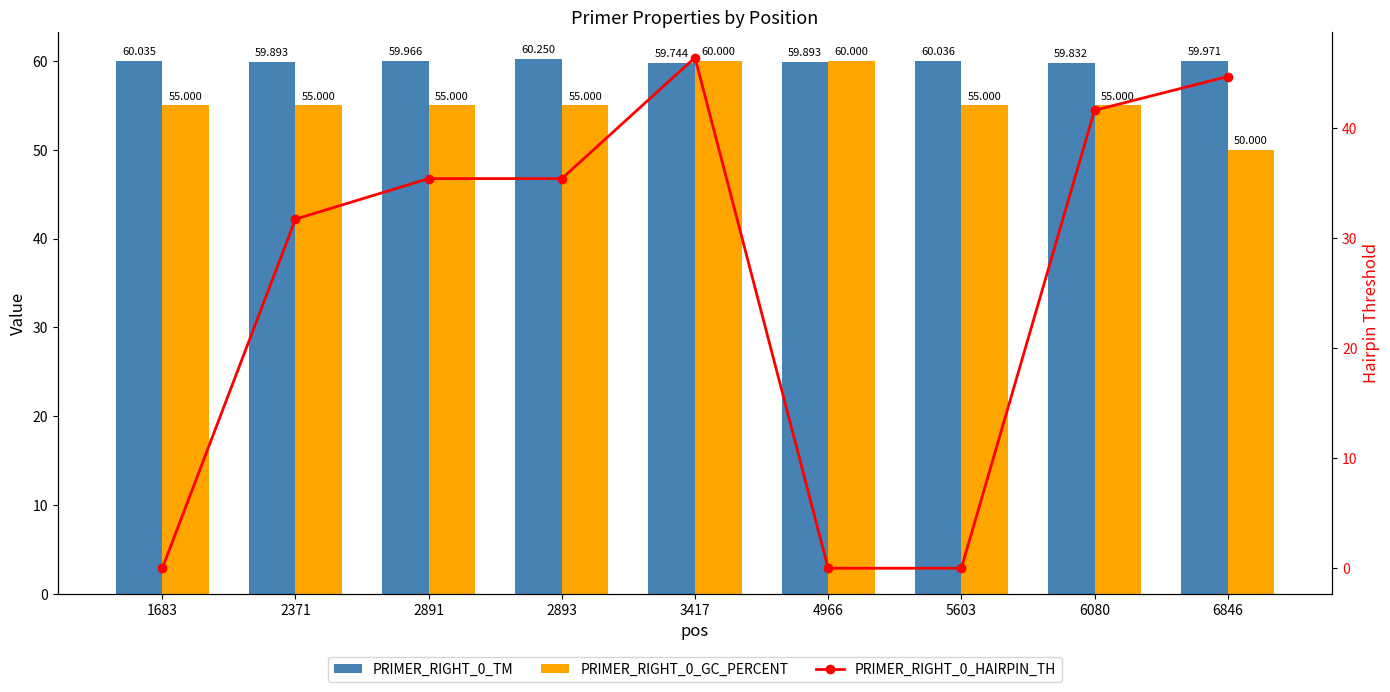

True or false: PRIMER_RIGHT_0_HAIRPIN_TH has a value of -27.1 at 1683.

False